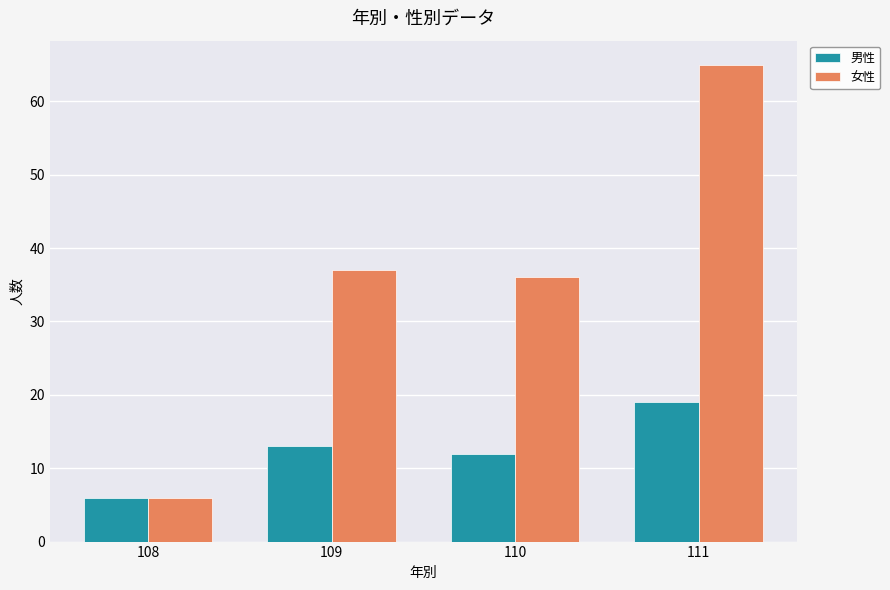

What is the spread (max minus min) of values at 111?

46